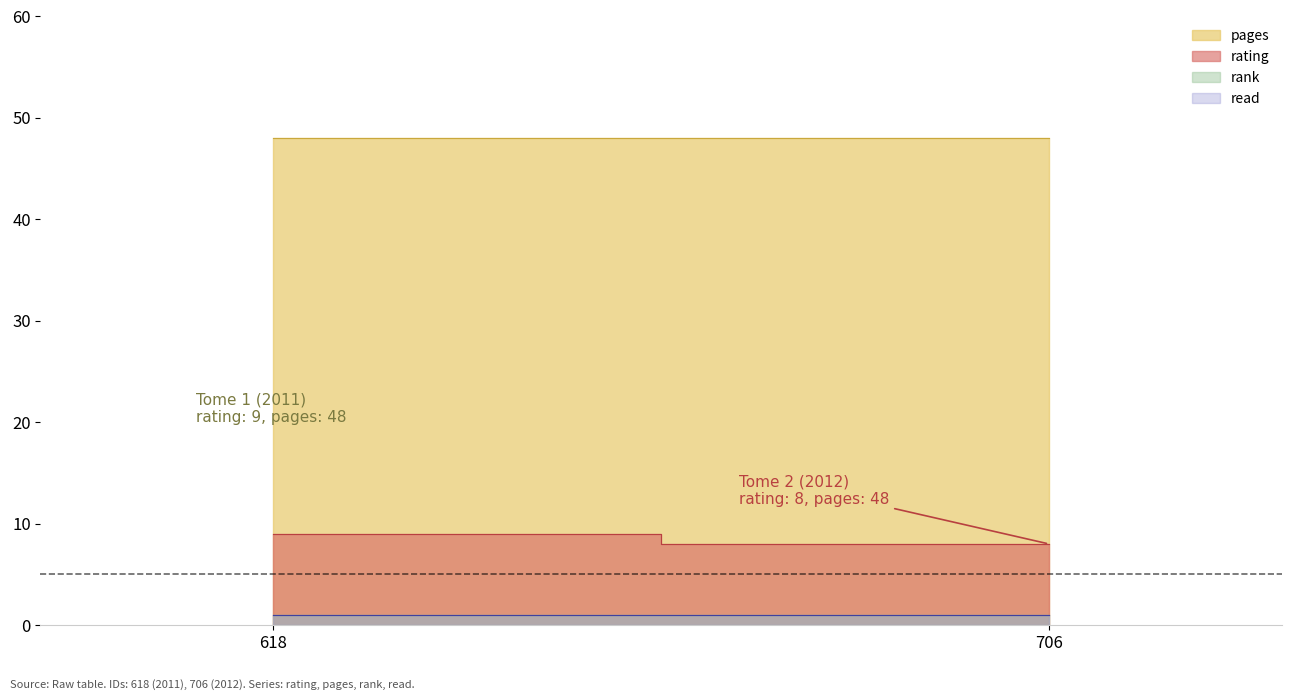

The value of rating at 706 is 5. True or false?

False